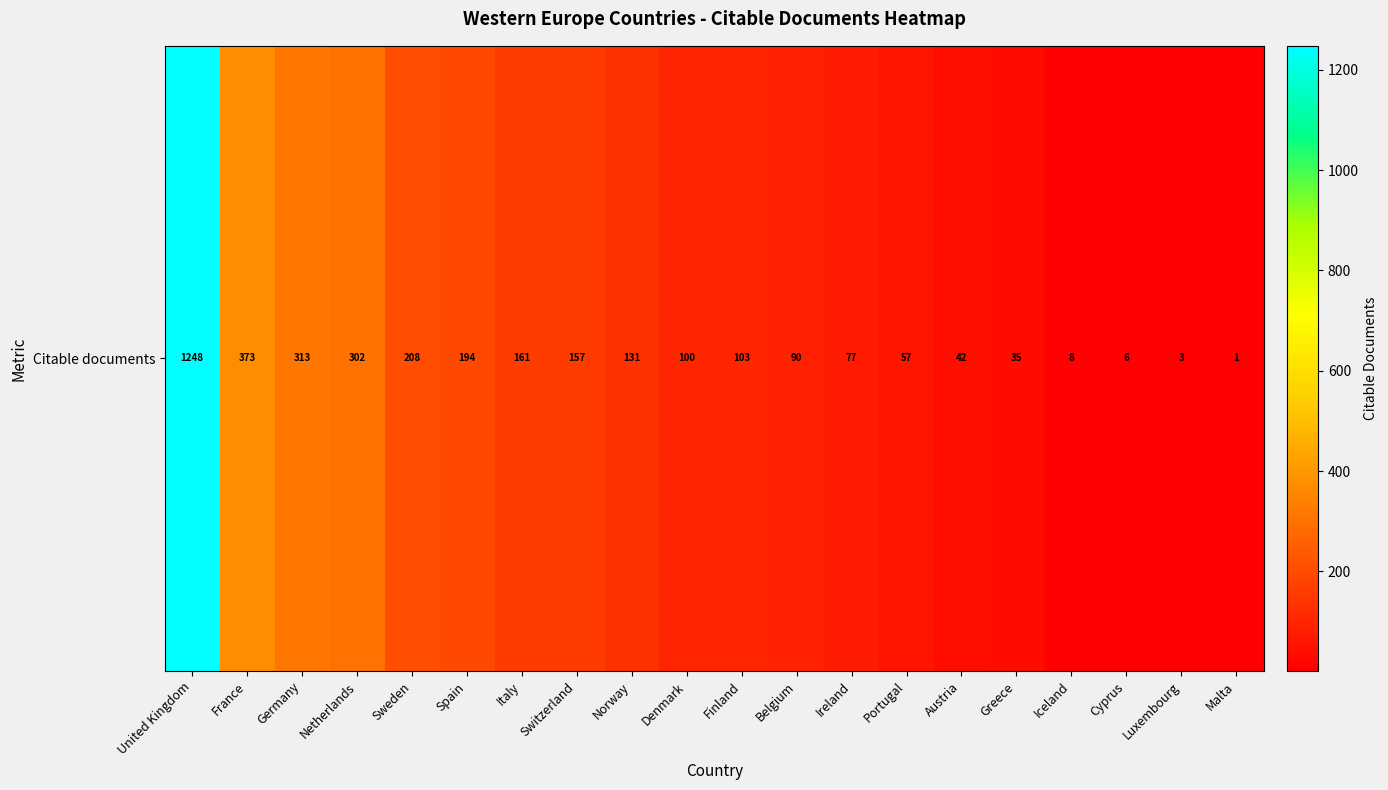

List the labels in order of value, smallest first.

Malta, Luxembourg, Cyprus, Iceland, Greece, Austria, Portugal, Ireland, Belgium, Denmark, Finland, Norway, Switzerland, Italy, Spain, Sweden, Netherlands, Germany, France, United Kingdom